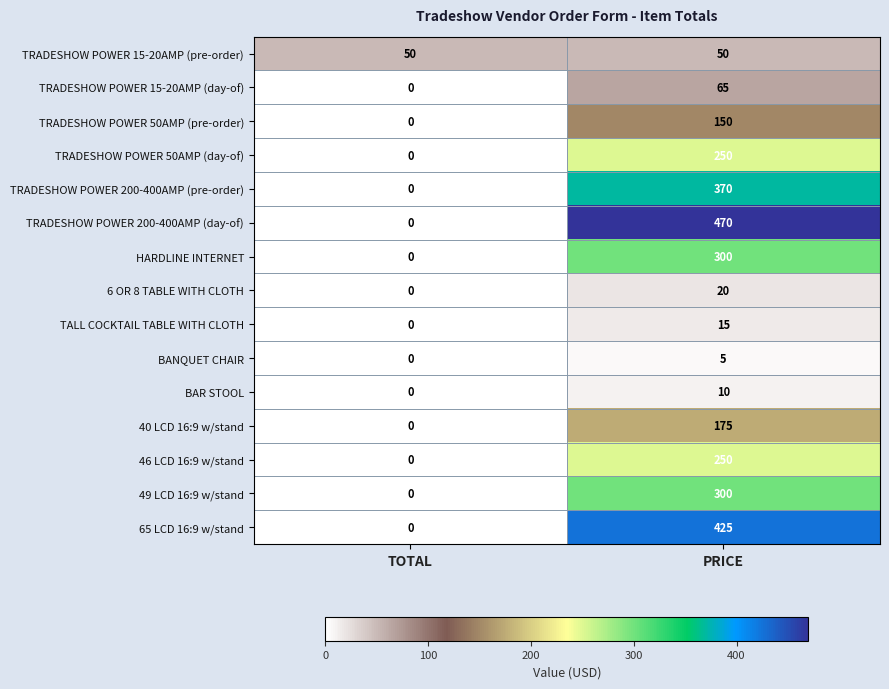

Between TOTAL and PRICE, which series saw the biggest shift?

TRADESHOW POWER 200-400AMP (day-of)